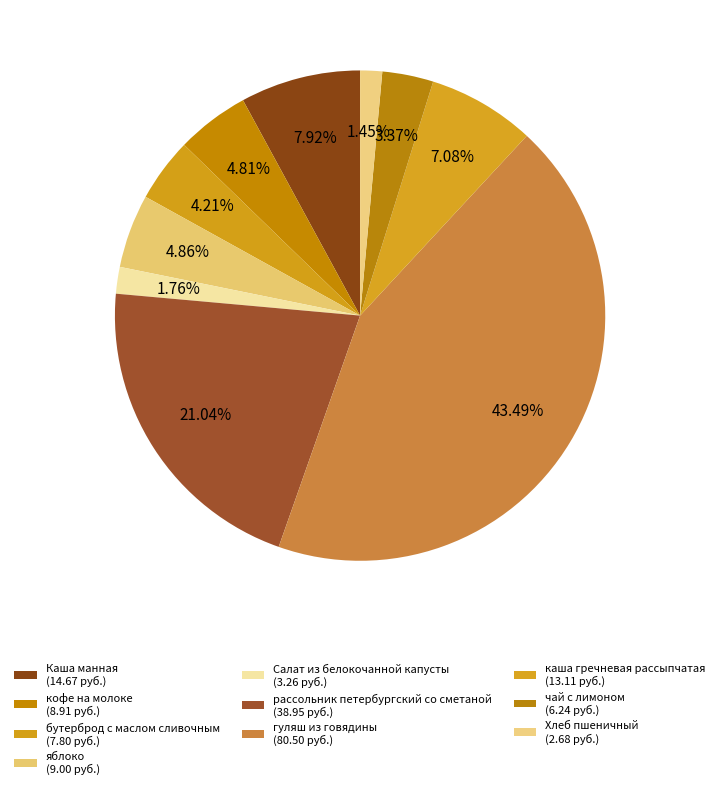

How many slices are in this pie chart?

10